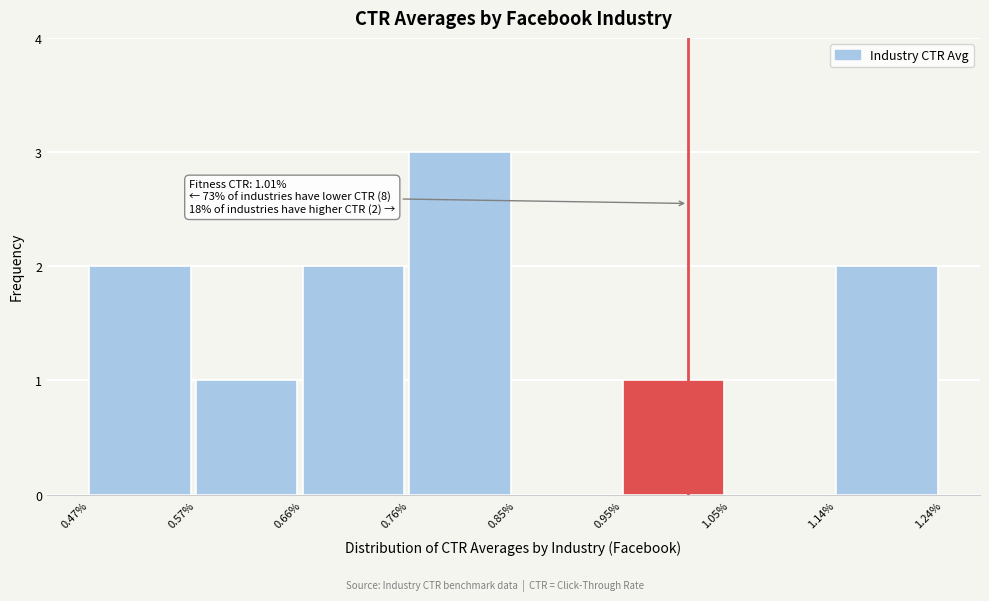

Reading left to right, transcribe all the data shown in this chart.

0.47%=2	0.57%=1	0.66%=2	0.76%=3	0.85%=0	0.95%=1	1.05%=0	1.14%=2